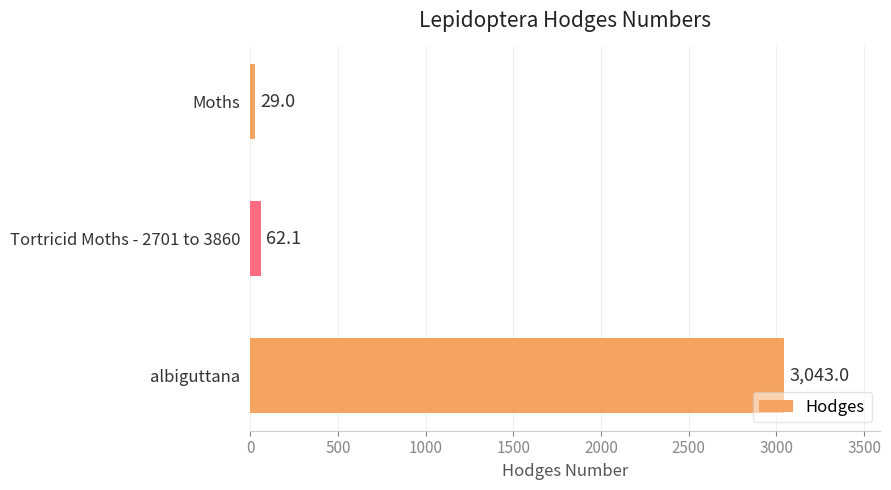

Reading top to bottom, extract all data points from this chart.

29.0	62.1	3043.0